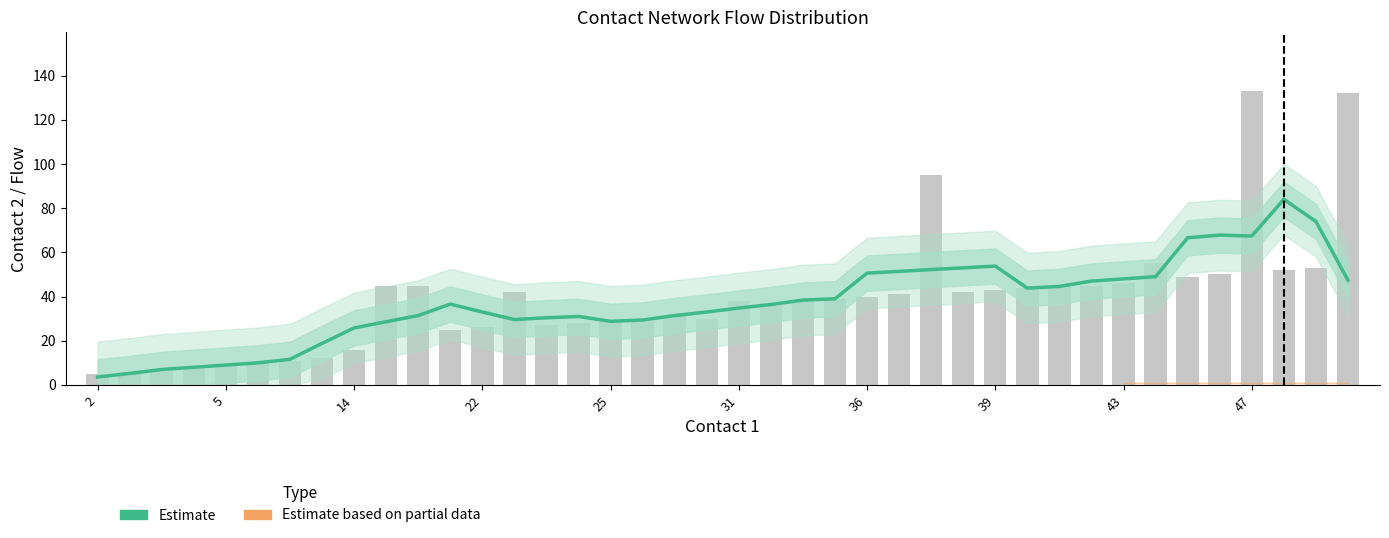

At how many categories does at least one series exceed 82?

4